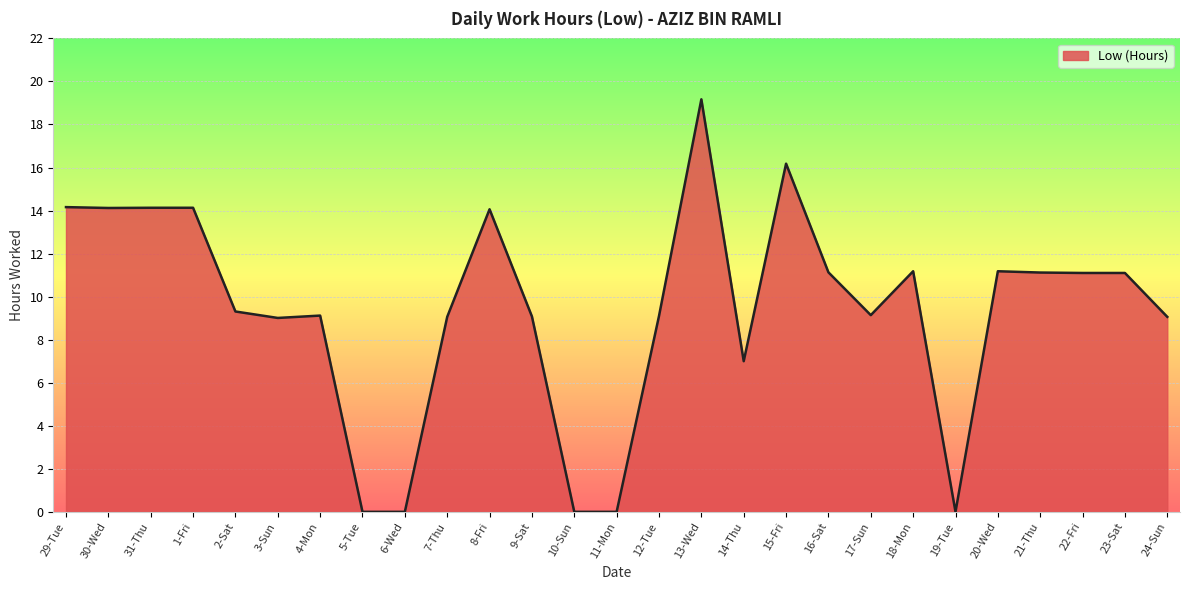

The value at 4-Mon is 3.8. True or false?

False